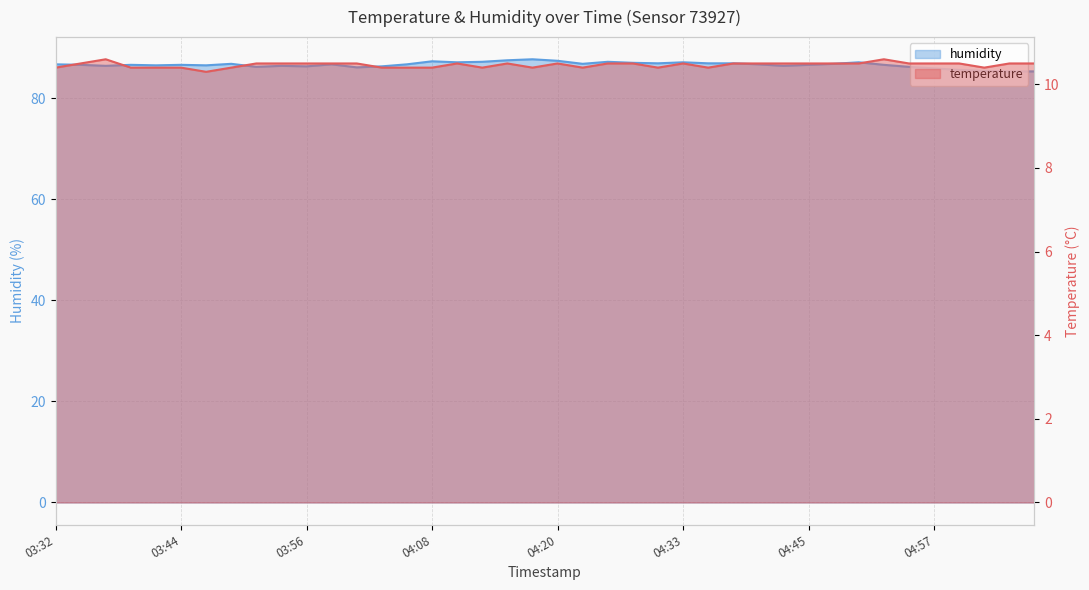

What is the difference between the maximum and minimum values in the humidity series?

2.4